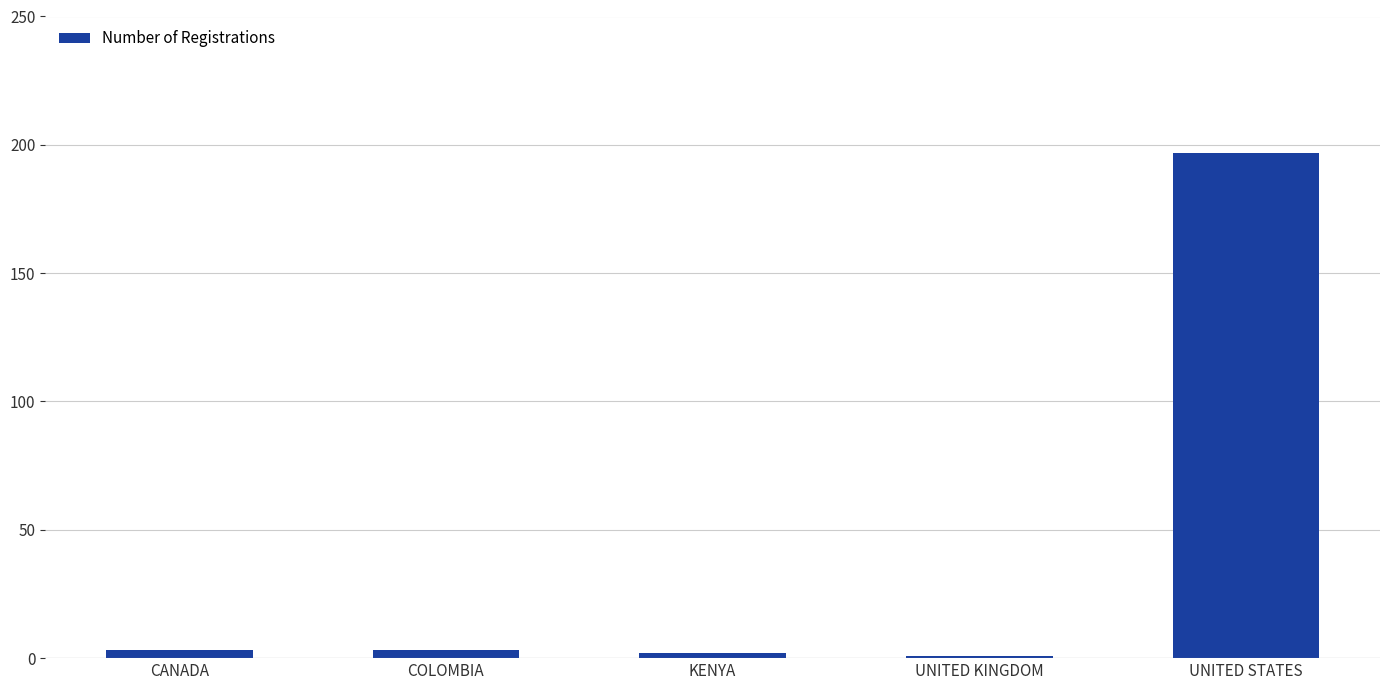

What is the difference between the maximum and minimum values?

196